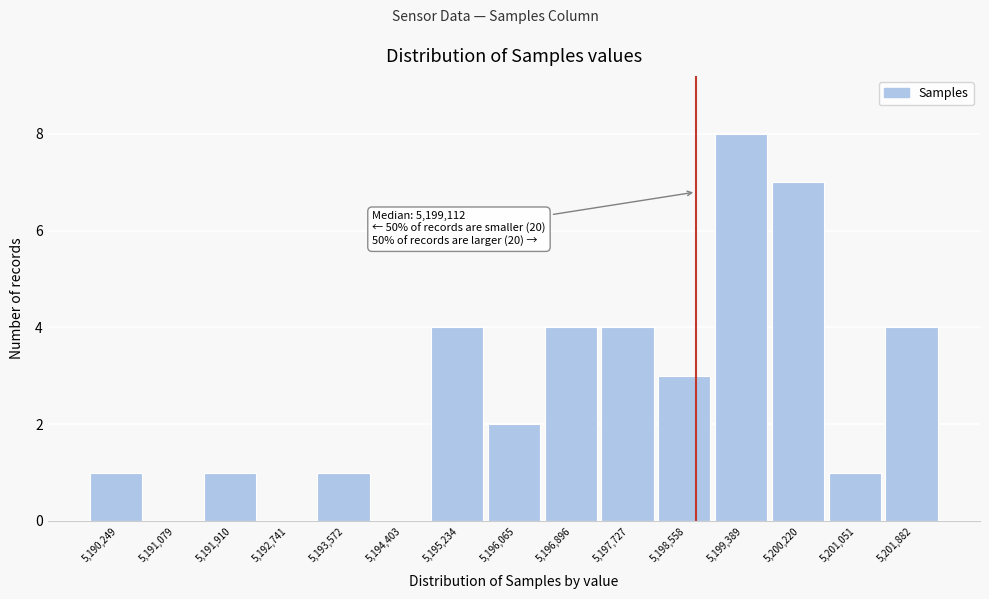

Reading right to left, what are all the values shown in this chart?

5,201,882=4	5,201,051=1	5,200,220=7	5,199,389=8	5,198,558=3	5,197,727=4	5,196,896=4	5,196,065=2	5,195,234=4	5,194,403=0	5,193,572=1	5,192,741=0	5,191,910=1	5,191,079=0	5,190,249=1